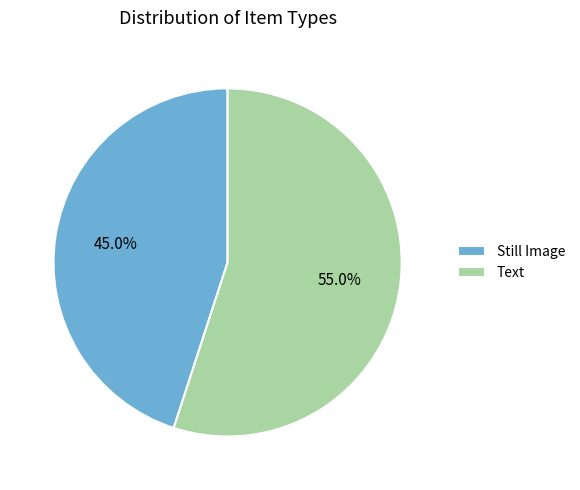

Rank the categories by value from lowest to highest.

Still Image, Text